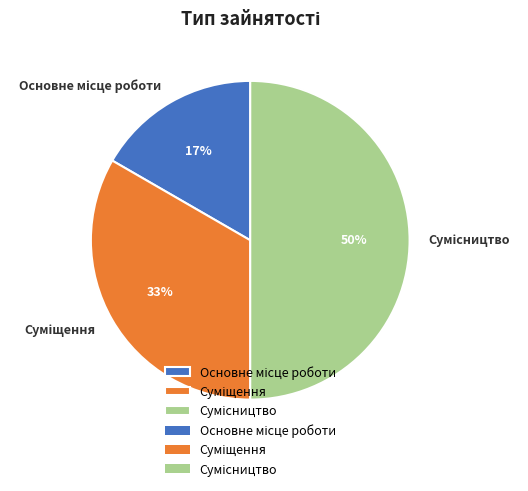

To the nearest percent, what is the average slice percentage?

33%